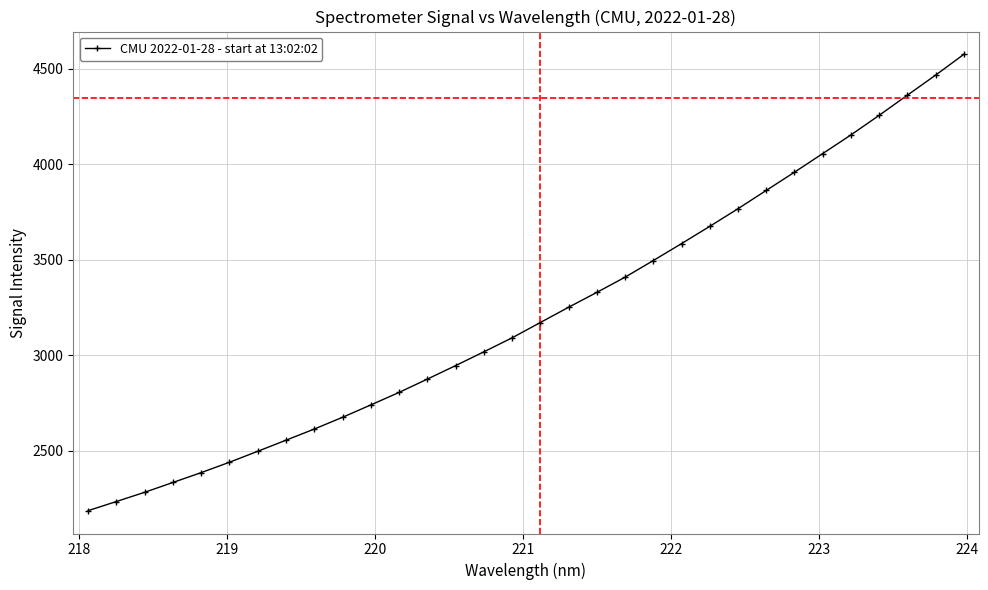

Does the chart display data point markers on the line(s)?

Yes